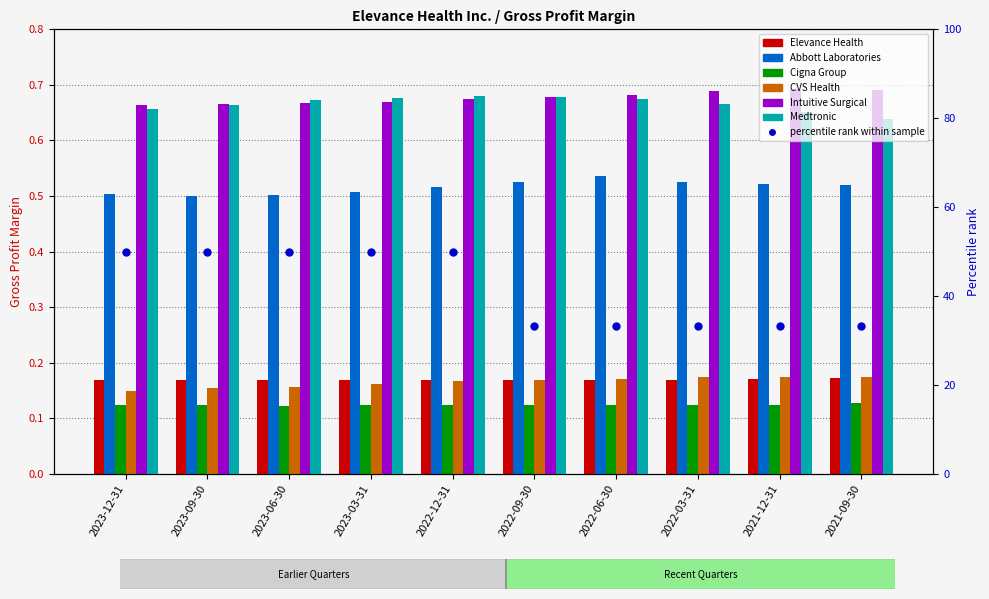

What are all the series names shown in the legend?

Elevance Health, Abbott Laboratories, Cigna Group, CVS Health, Intuitive Surgical, Medtronic